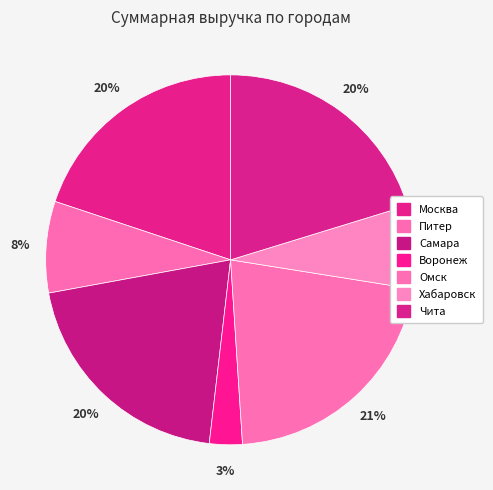

How many segments does this pie chart have?

7